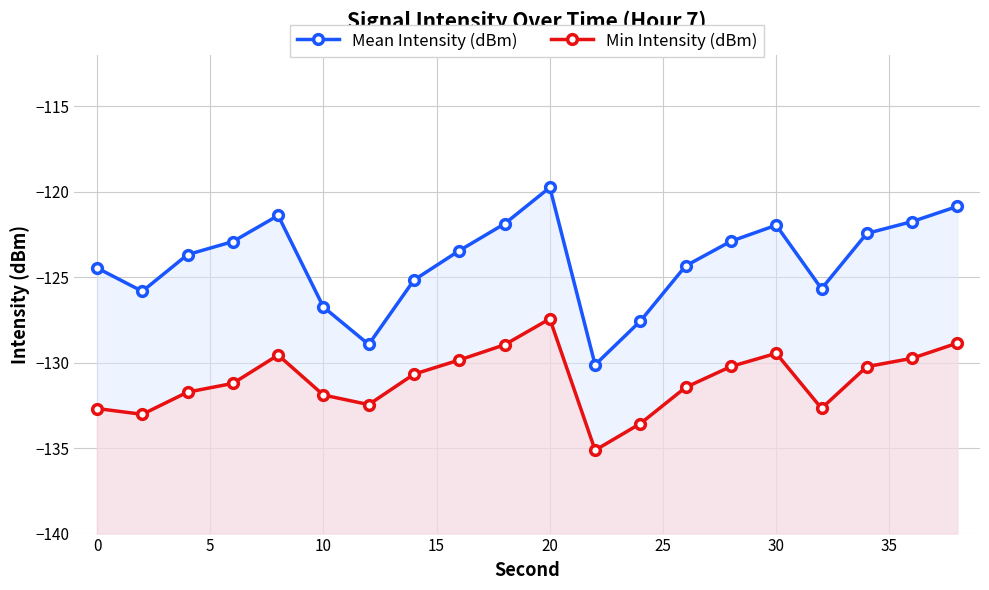

The Mean Intensity (dBm) series shows -36.1 at 10. True or false?

False